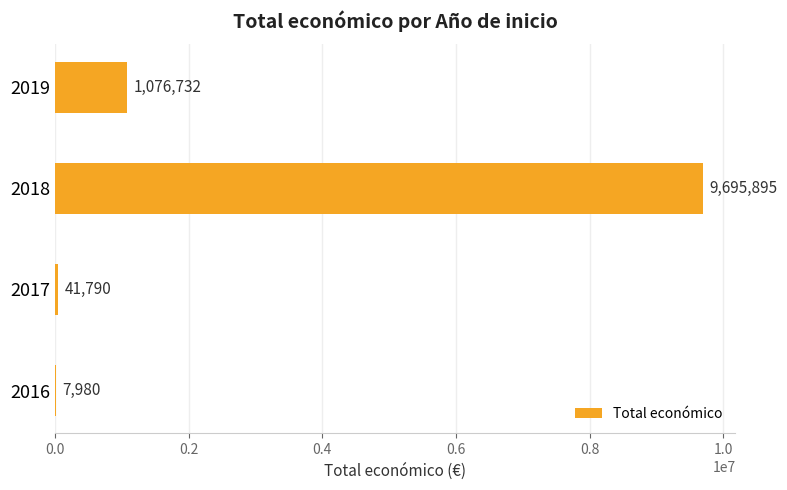

Read the value at 2019, to the nearest 50.

1076750